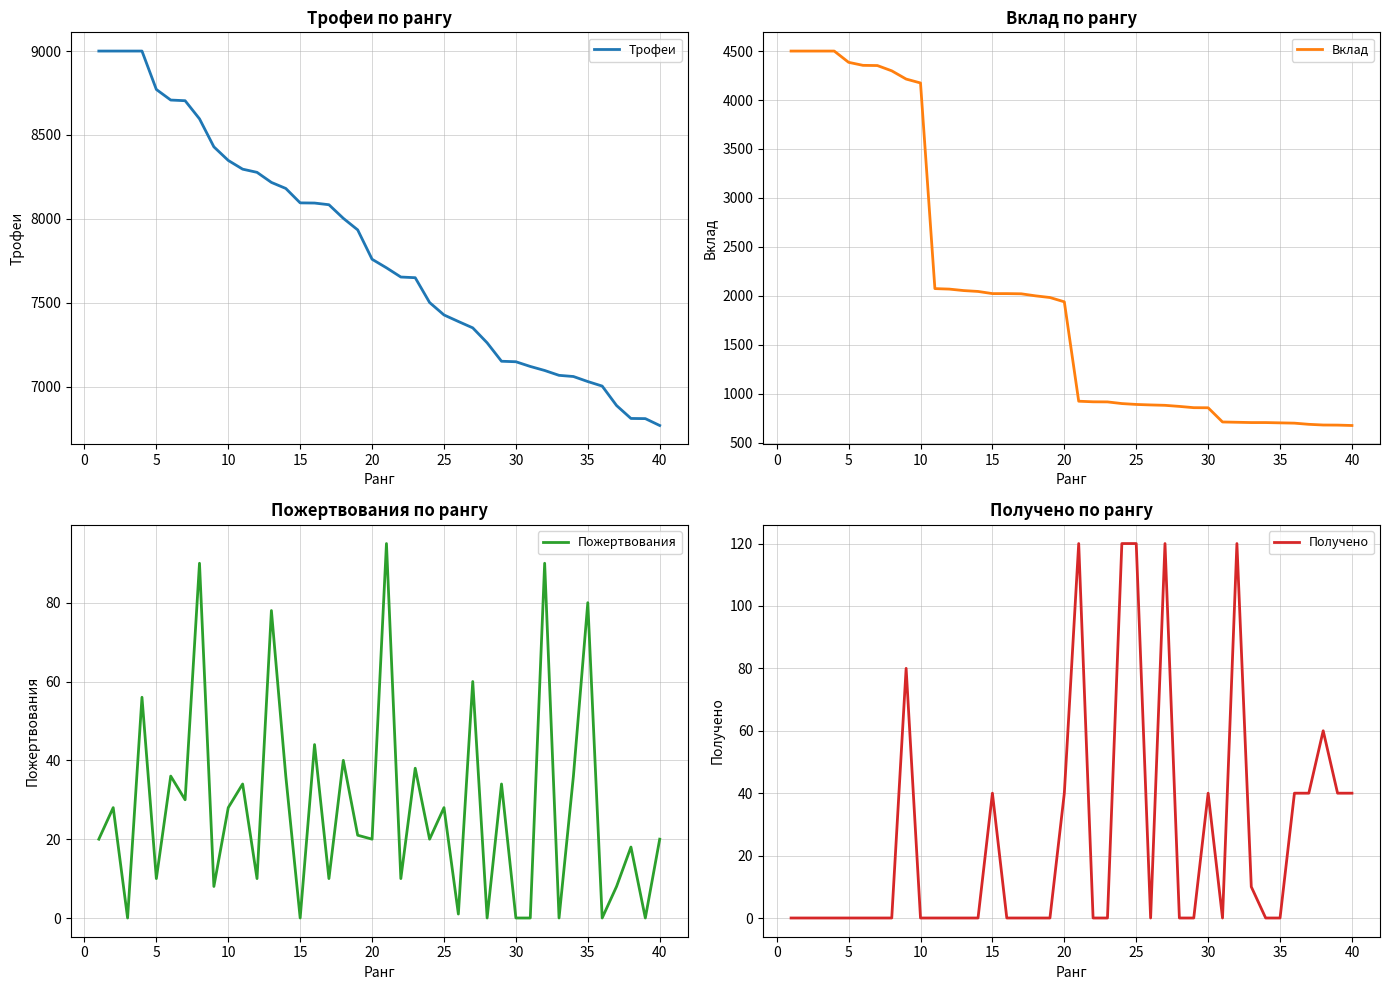

True or false: Трофеи has more than 0 interior local peaks.

False